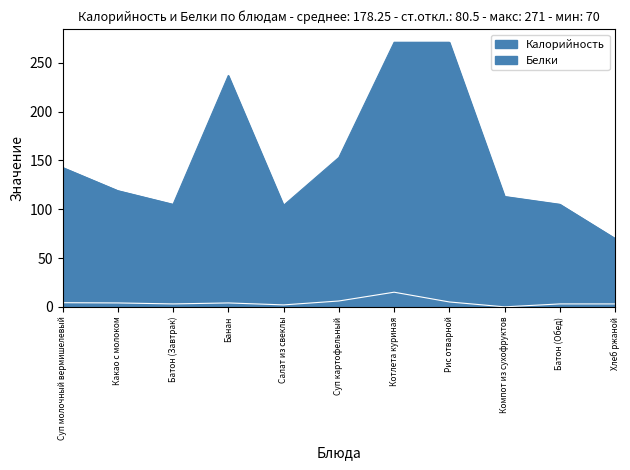

At which label does Калорийность reach its minimum?

Хлеб ржаной